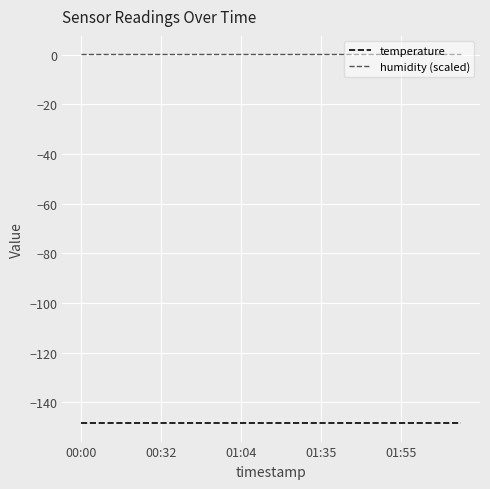

Rank the series by their average value, from highest to lowest.

humidity (scaled), temperature